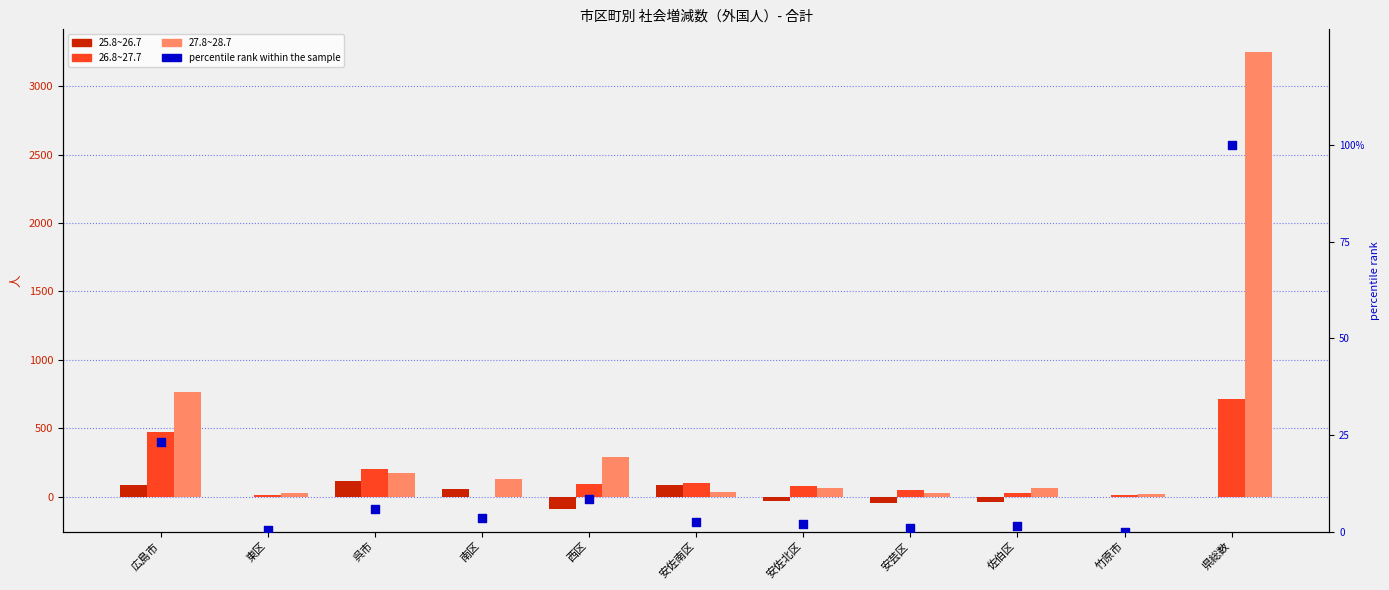

What is the total value across all series at 県総数?

3957